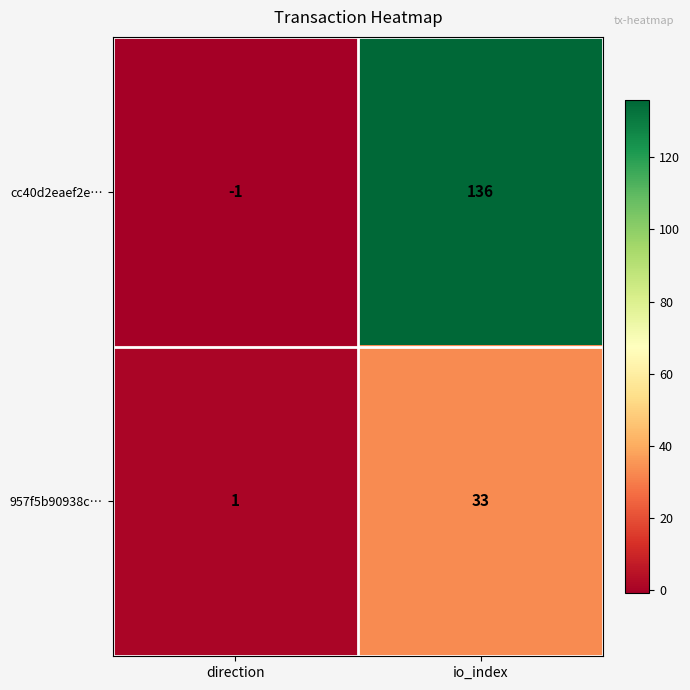

Reading left to right, what are all the values shown in this chart?

cc40d2eaef2e…: -1	136
957f5b90938c…: 1	33